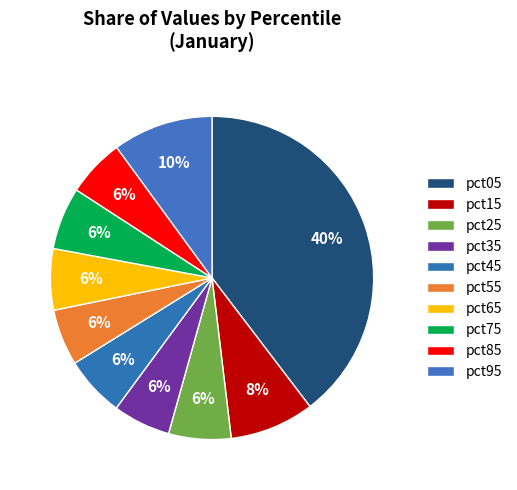

How many slices are in this pie chart?

10